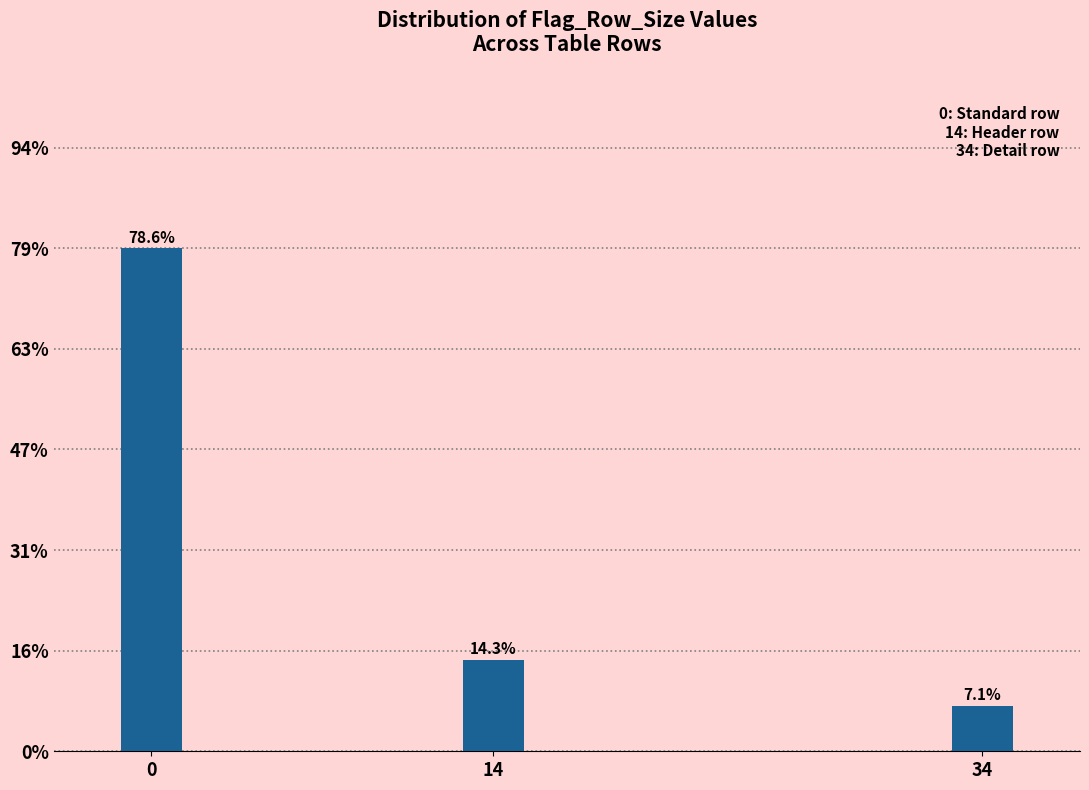

Reading left to right, transcribe all the data shown in this chart.

0=78.6	14=14.3	34=7.1